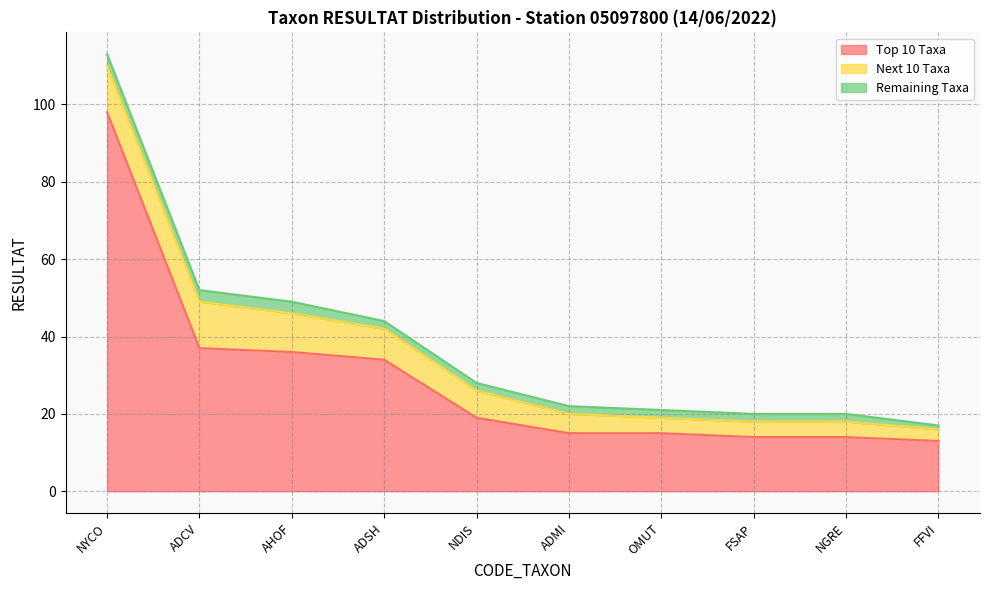

How many data points in Next 10 Taxa are above 7?

4